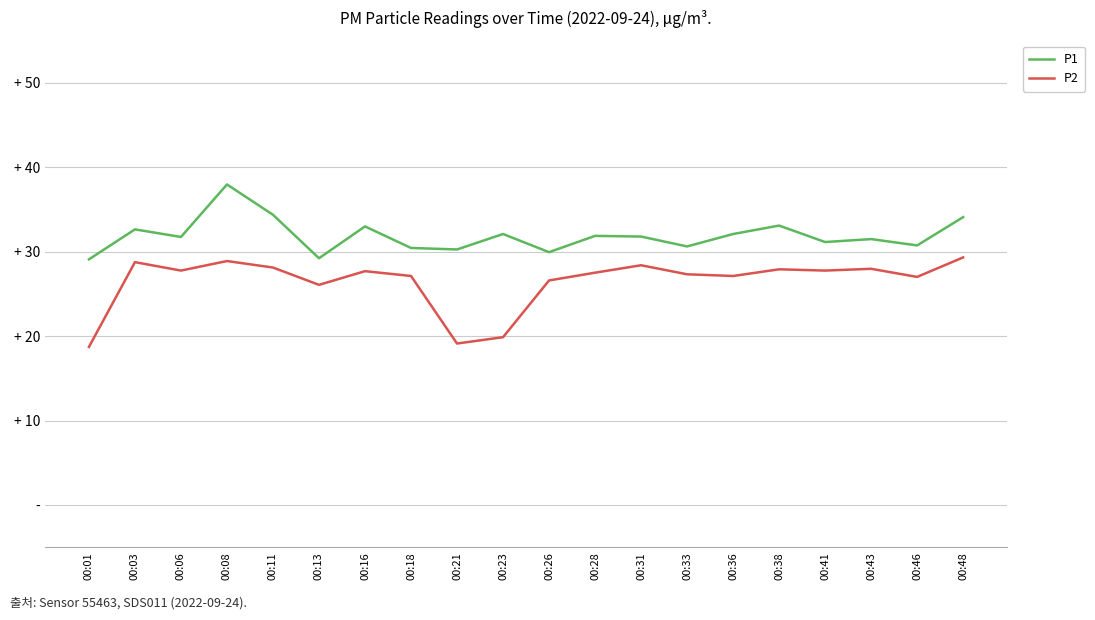

What are all the series names shown in the legend?

P1, P2